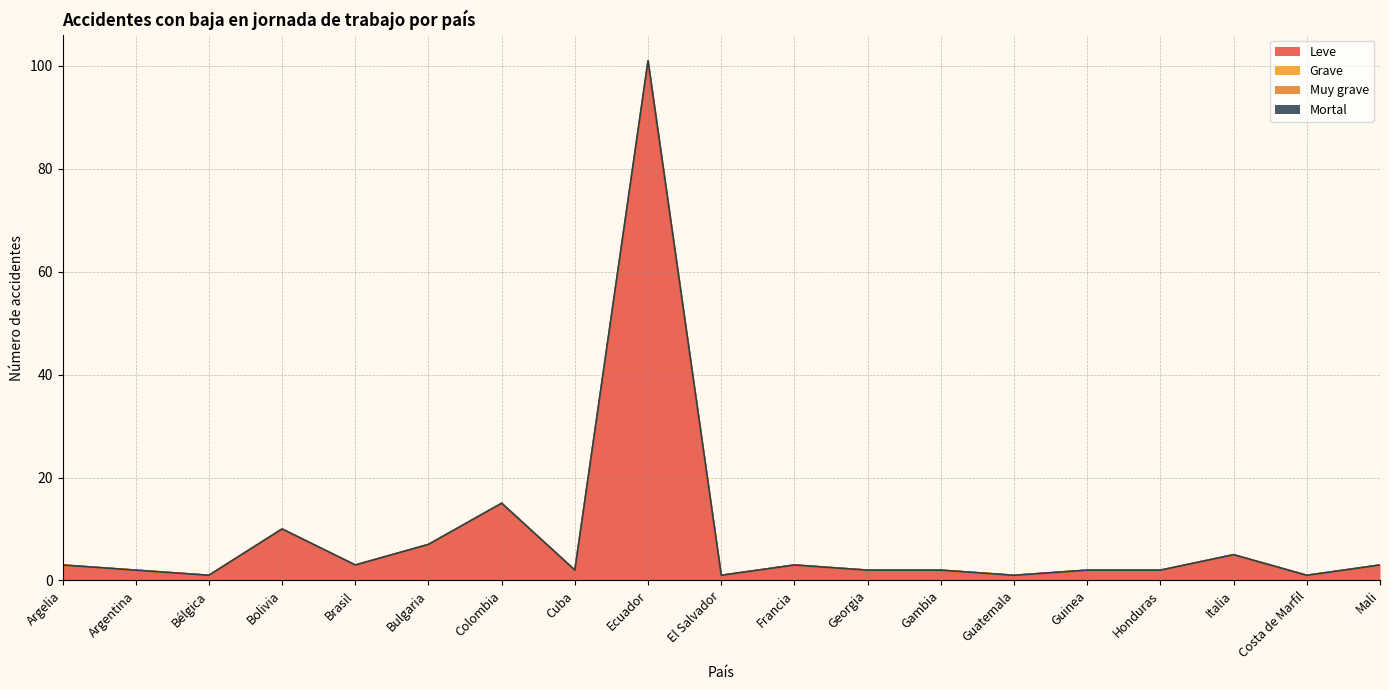

What is the value of the Leve point at the 10th from the left?

1